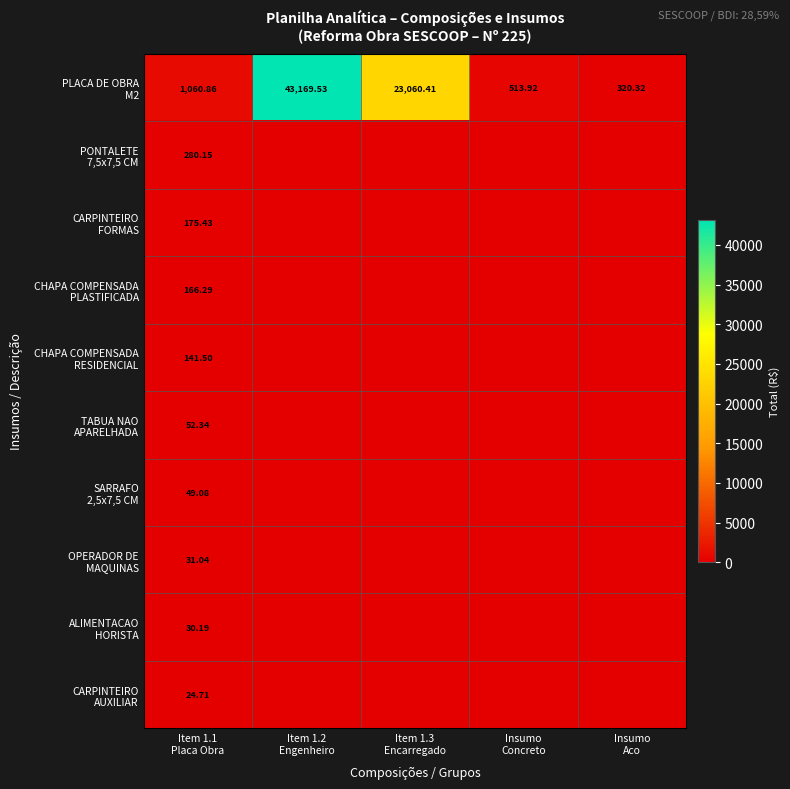

At which category is the sum across all series the highest?

Item 1.2
Engenheiro